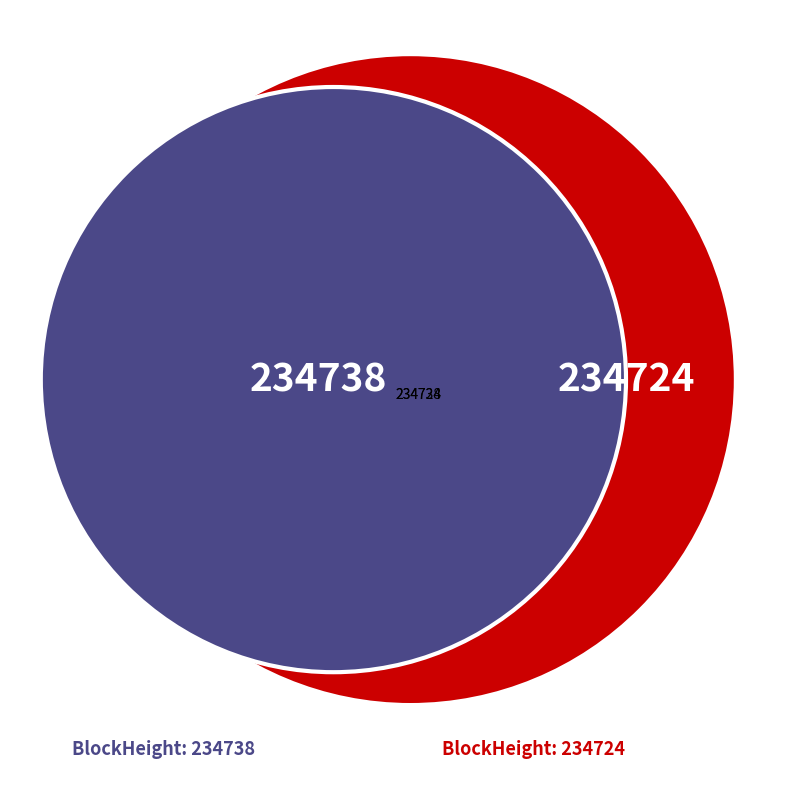

Does 234738 account for over 50% of the chart?

Yes